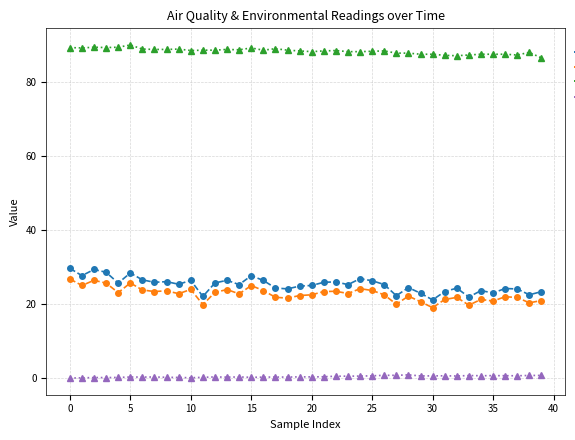

What is the sum of all SDS_P1 values?

1007.9